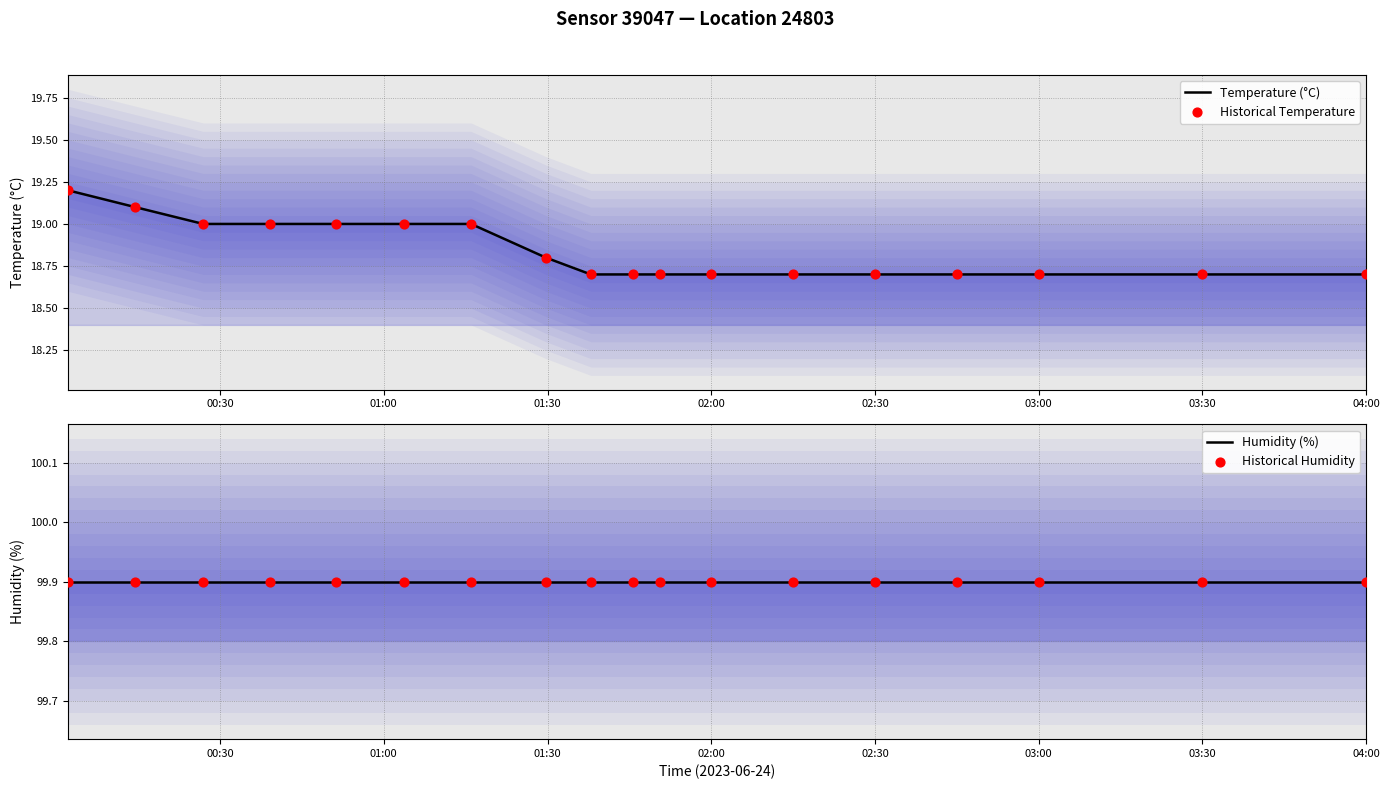

At how many categories does at least one series exceed 26?

18